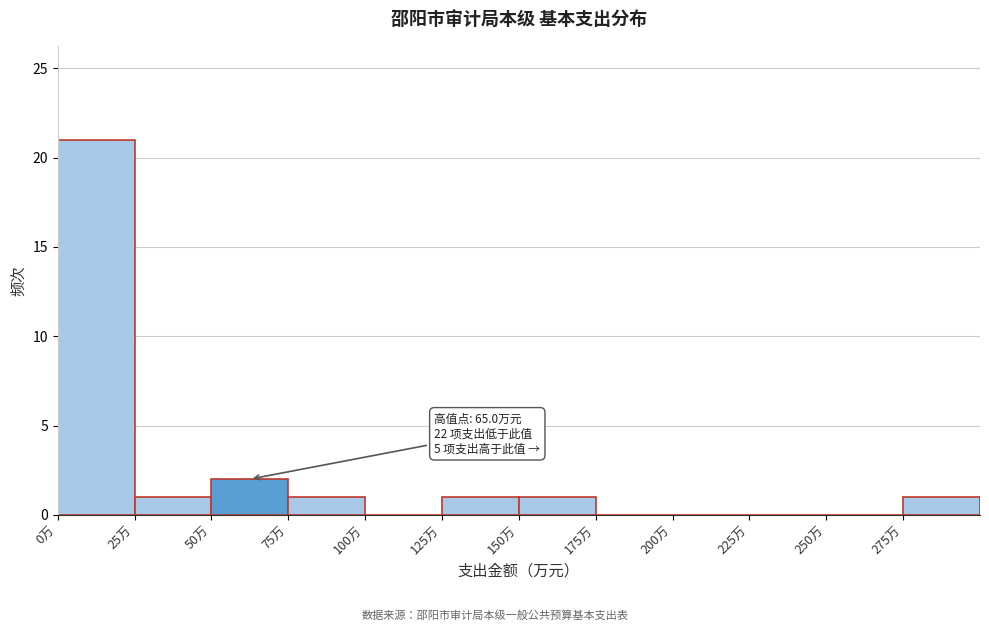

Which range on the x-axis has the tallest bar?

0 to 25